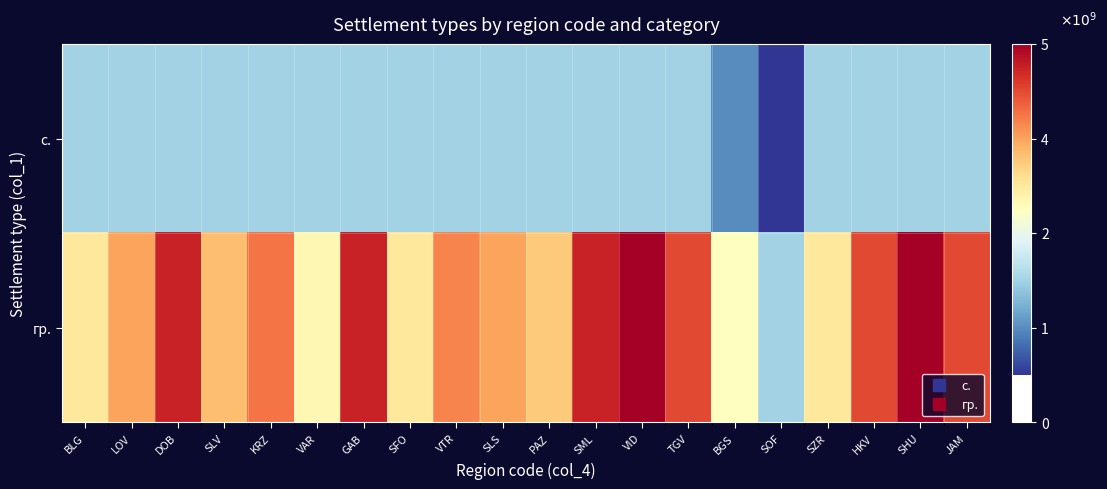

At which category does the chart reach its minimum across all series?

SOF